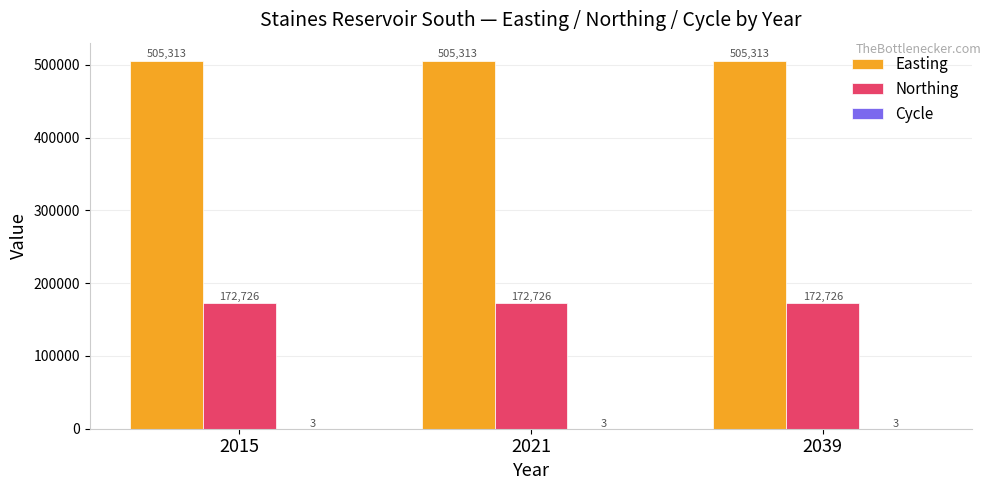

What is the maximum value for Easting?

505313